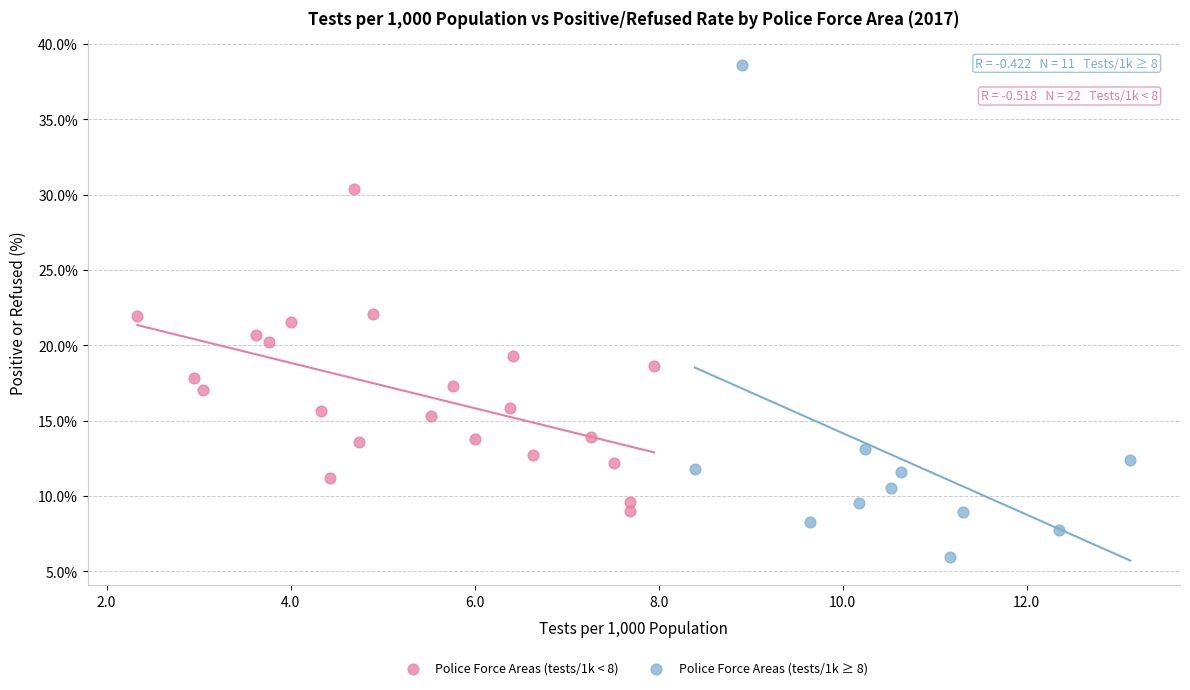

Which series reaches the minimum Y coordinate?

Police Force Areas (tests/1k ≥ 8)